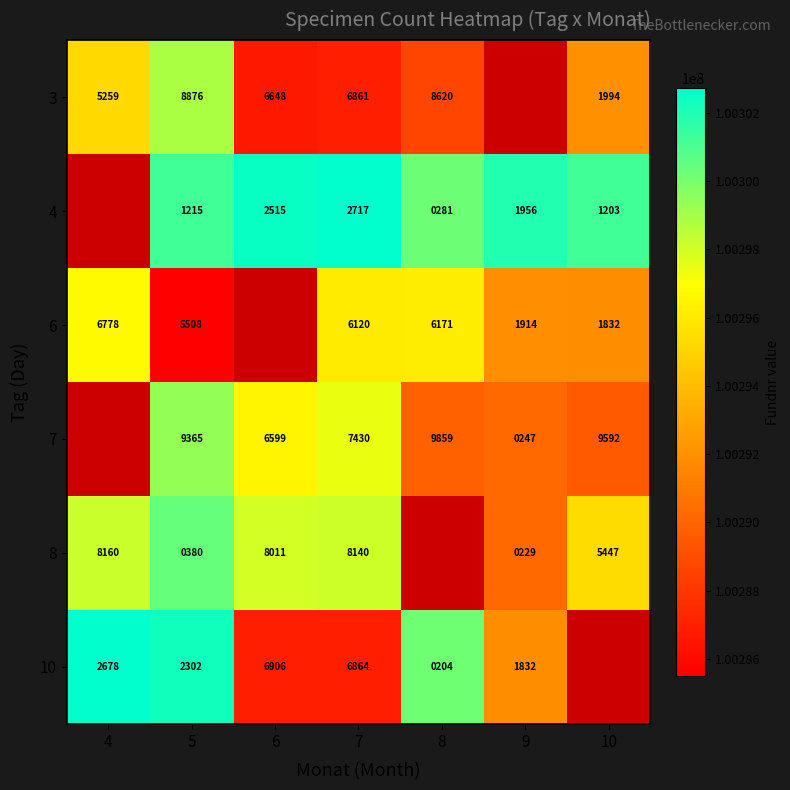

The 3 series shows 158897354.3 at 10. True or false?

False